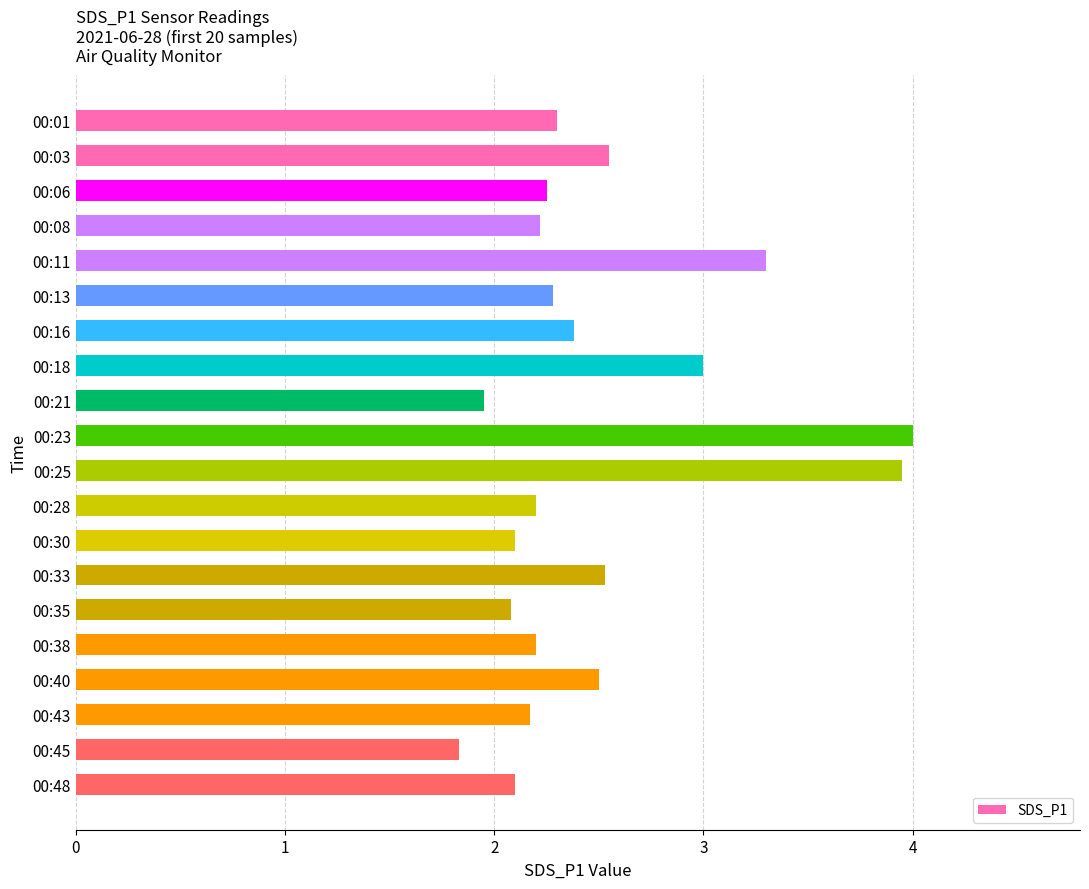

Which has a higher value, 00:33 or 00:01?

00:33